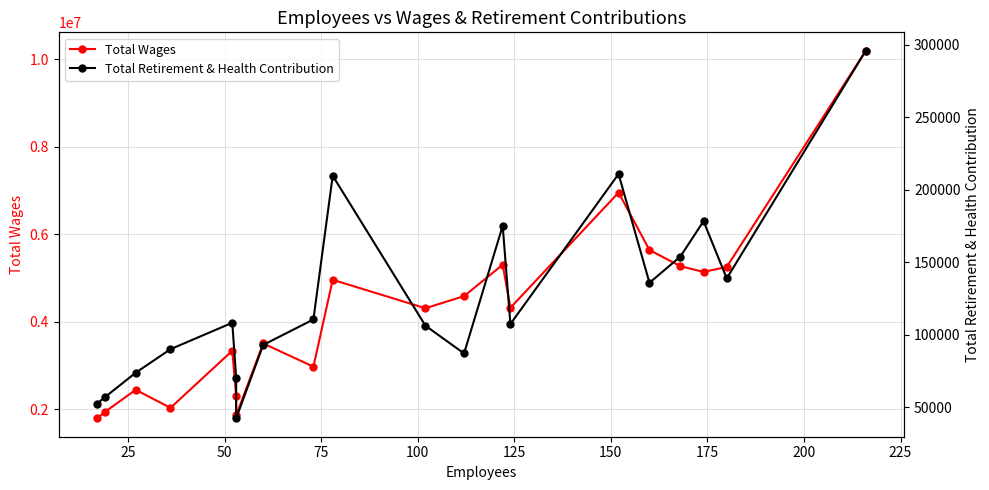

Is the value of Total Retirement & Health Contribution at 150 greater than the value of Total Wages at 19?

No